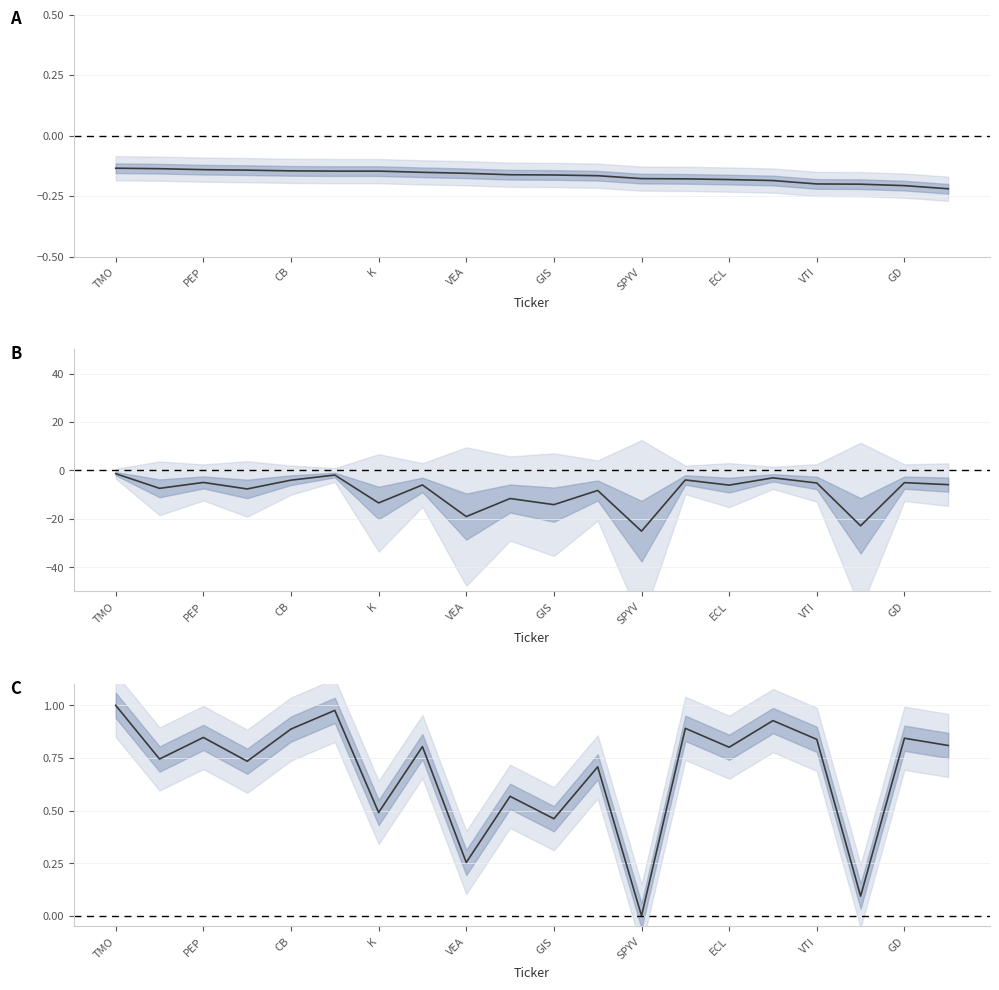

What is the difference between the maximum and minimum values in the A series?

0.1